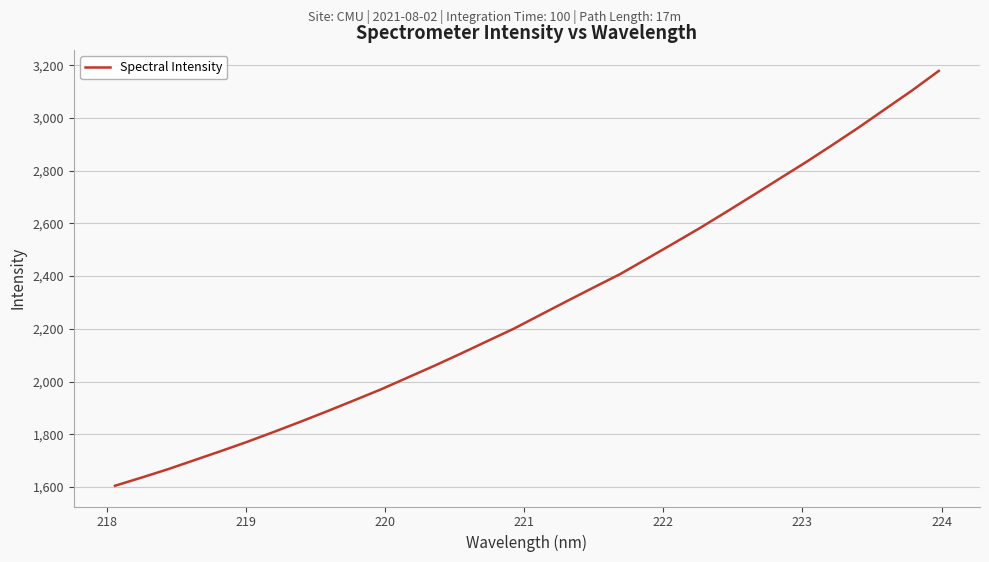

What is the difference between the maximum and second lowest values?

1543.5